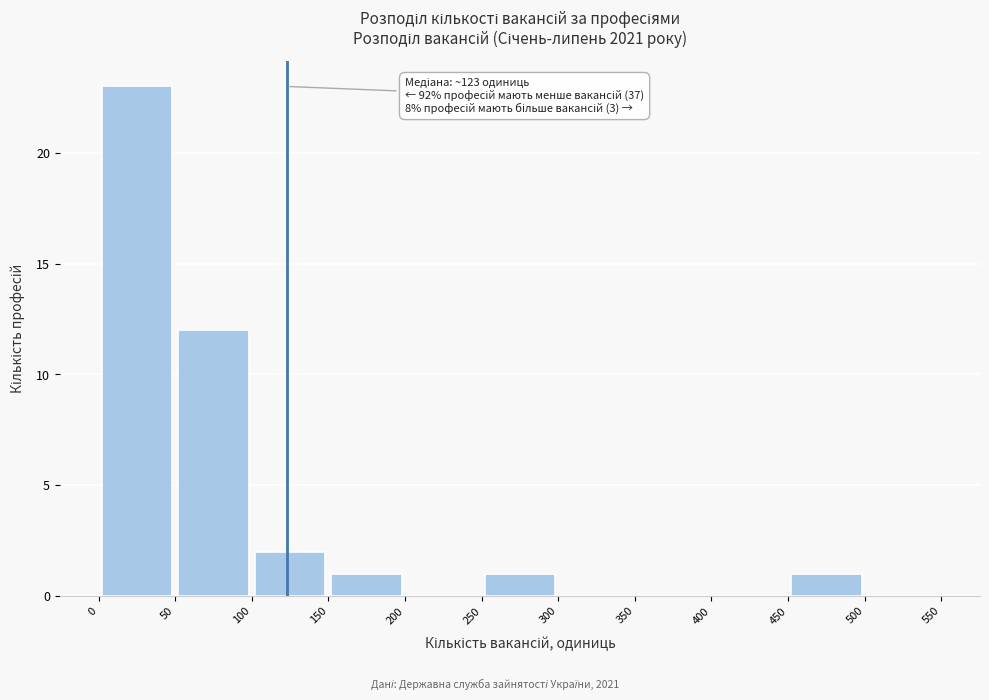

Over which range of the x-axis is the bar tallest?

0 to 50